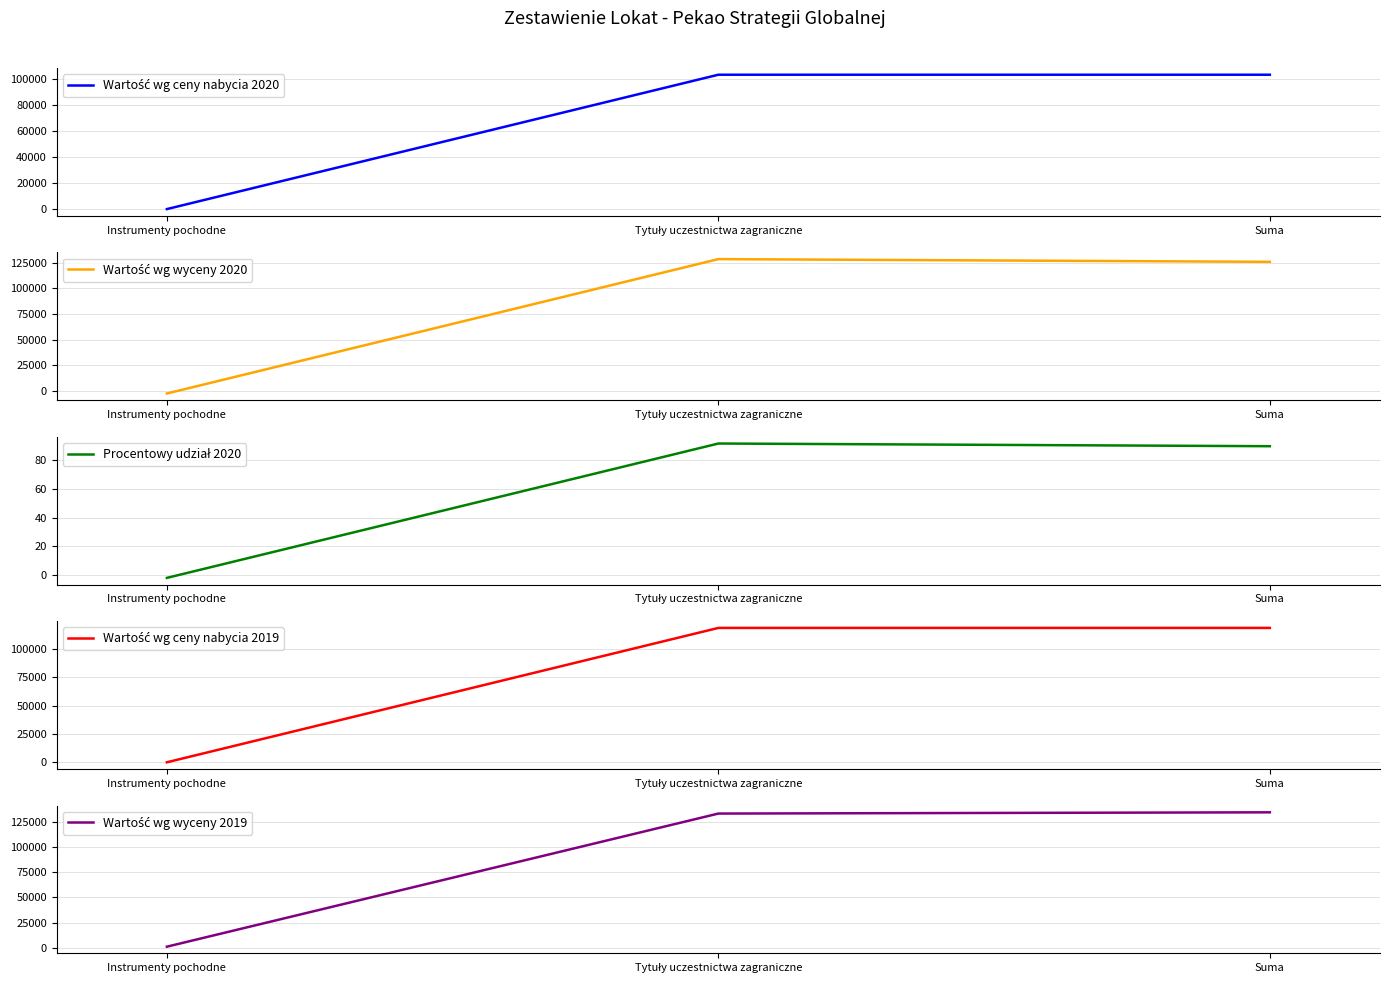

Reading left to right, list all the values displayed in this chart.

Wartość wg ceny nabycia 2020: Instrumenty pochodne=0.0	Tytuły uczestnictwa zagraniczne=103439.0	Suma=103439.0
Wartość wg wyceny 2020: Instrumenty pochodne=-2642.0	Tytuły uczestnictwa zagraniczne=128682.0	Suma=126040.0
Procentowy udział 2020: Instrumenty pochodne=-1.9	Tytuły uczestnictwa zagraniczne=91.6	Suma=89.7
Wartość wg ceny nabycia 2019: Instrumenty pochodne=0.0	Tytuły uczestnictwa zagraniczne=118533.0	Suma=118533.0
Wartość wg wyceny 2019: Instrumenty pochodne=1231.0	Tytuły uczestnictwa zagraniczne=133106.0	Suma=134337.0